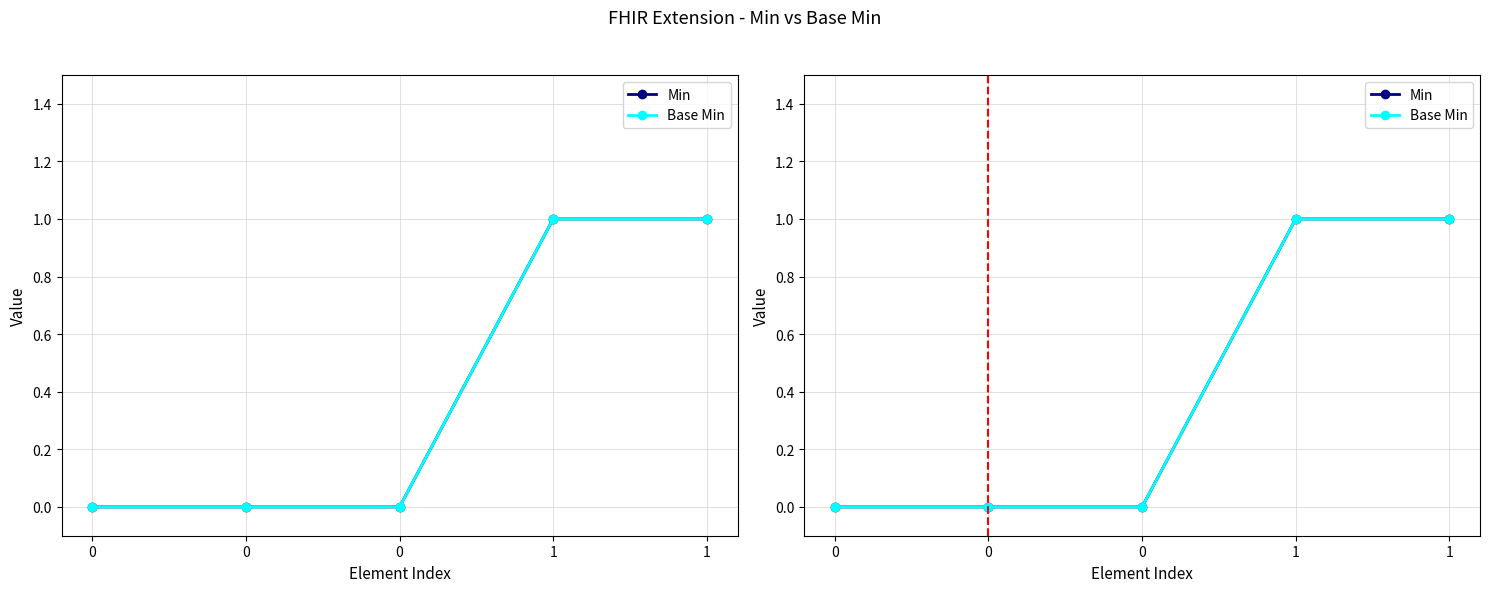

Rank the series by their maximum value, from highest to lowest.

Min, Base Min